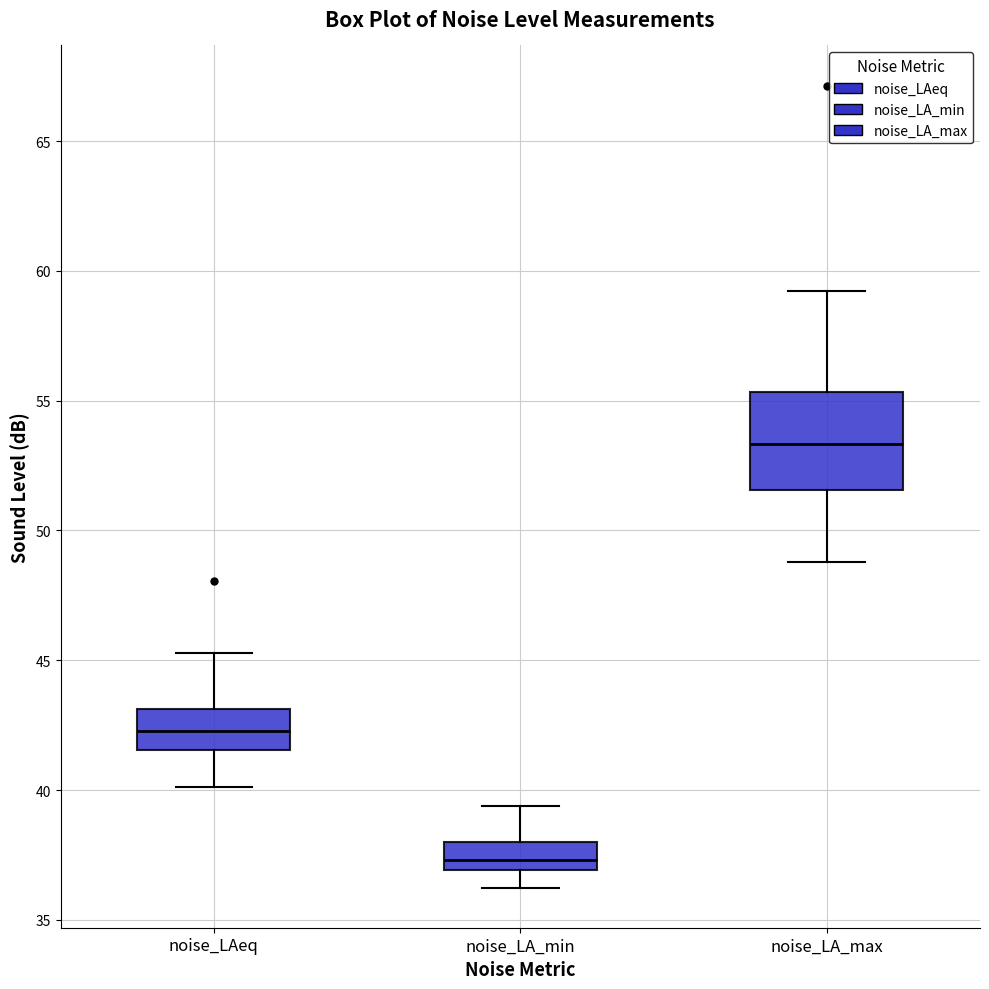

Where does the upper whisker of the box for noise_LA_min end on the y-axis? The values are not printed on the chart, so give them approximately, as read against the axis.

39.5